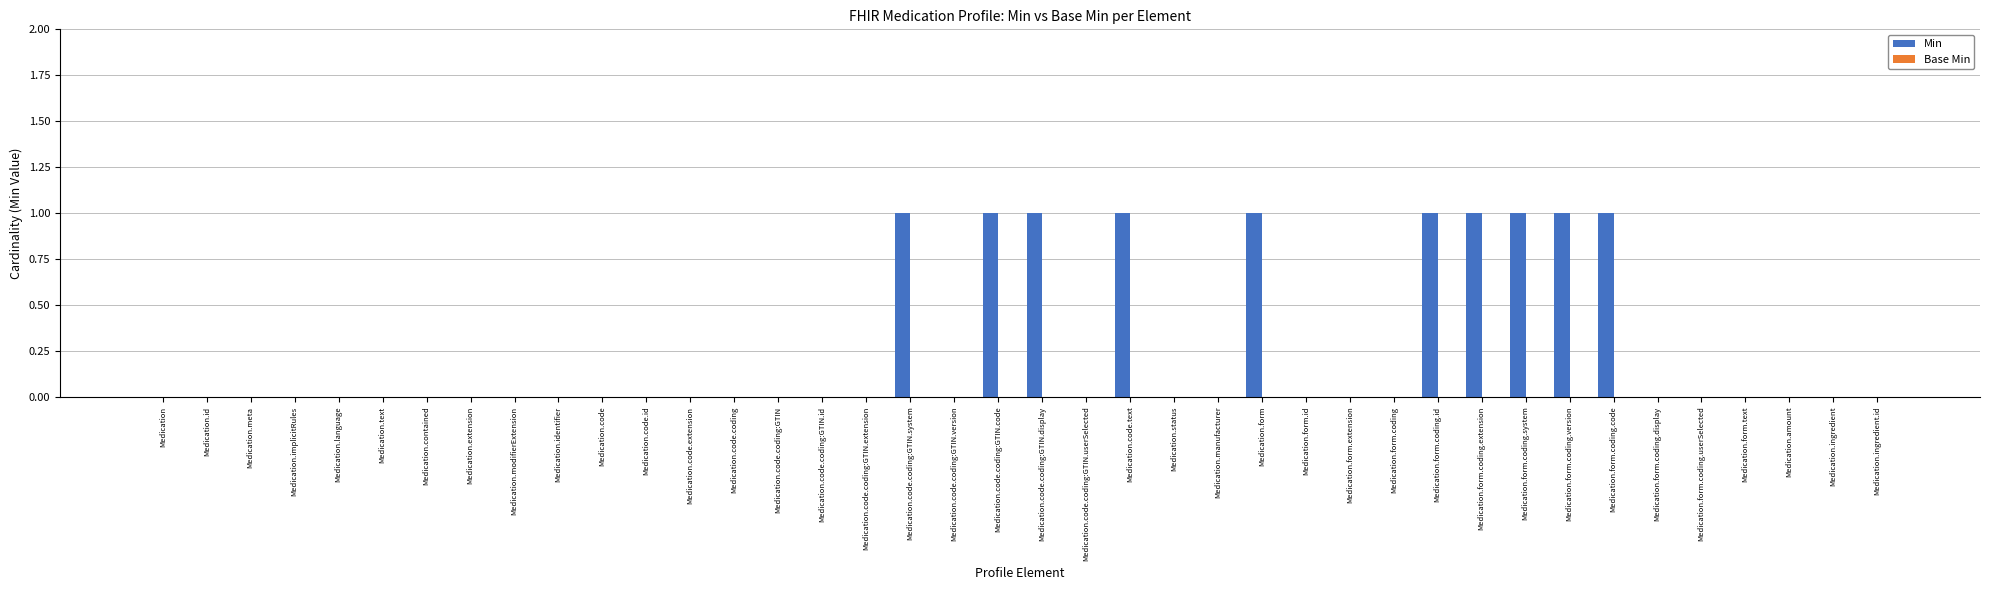

How many categories are shown in the chart?

40